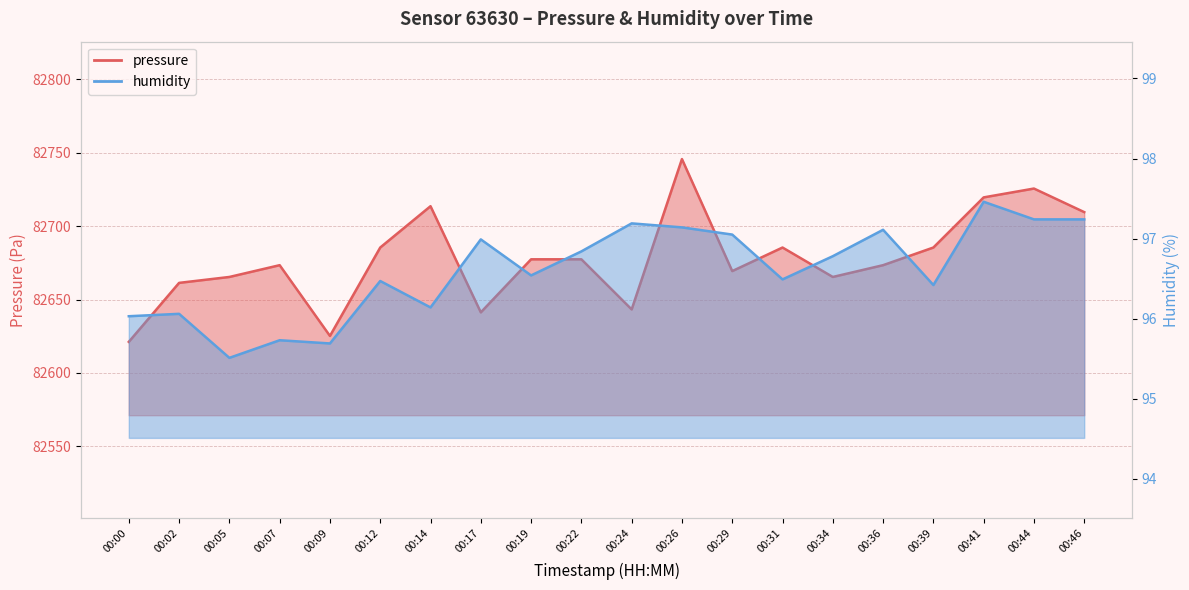

The value of humidity at 00:46 is 42.8. True or false?

False